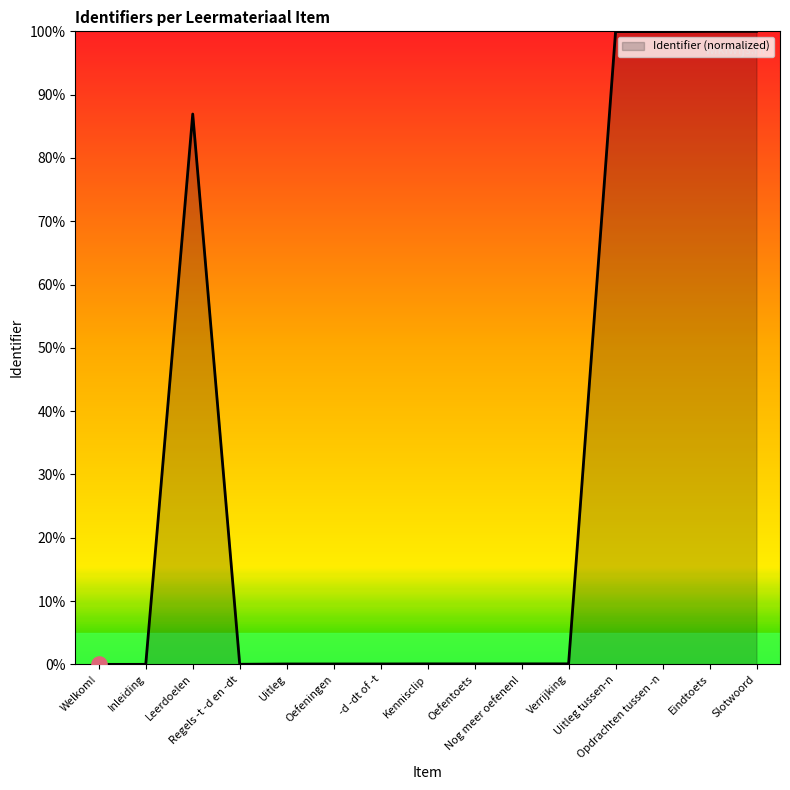

What is the change in value from Welkom! to Uitleg?

+0.1